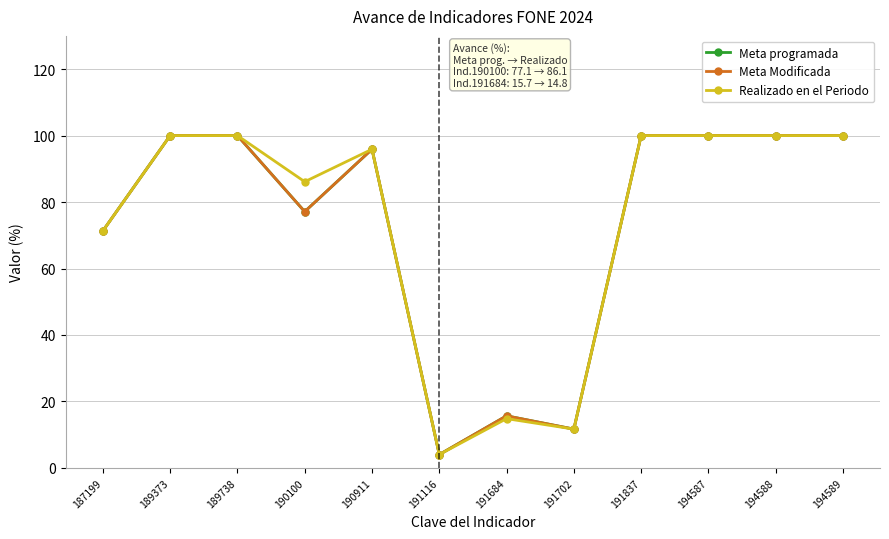

What is the difference between the second highest and second lowest values in the Meta programada series?

88.3